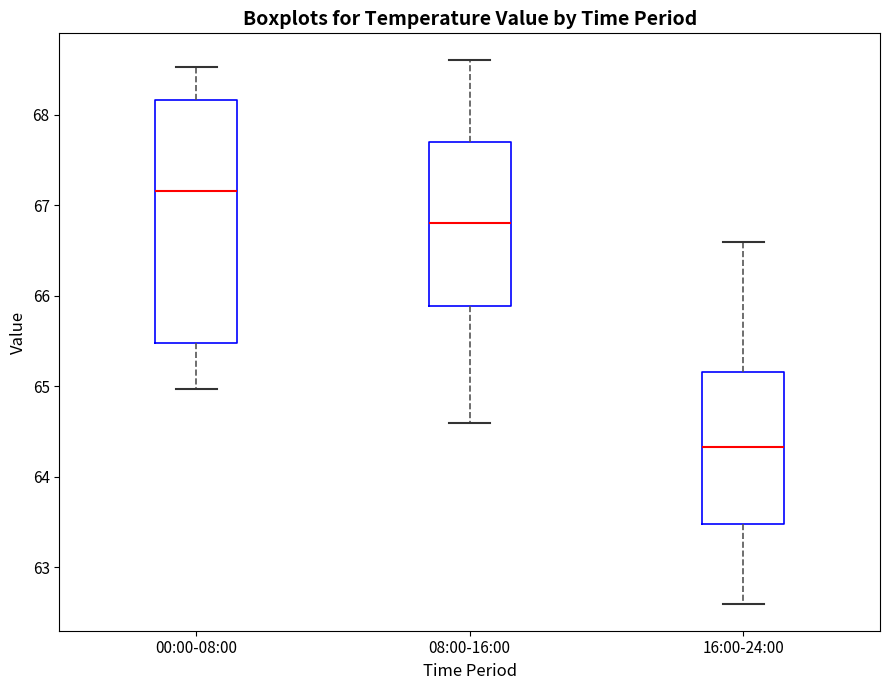

Comparing the boxes themselves (not the whiskers), which one is the tallest?

00:00-08:00